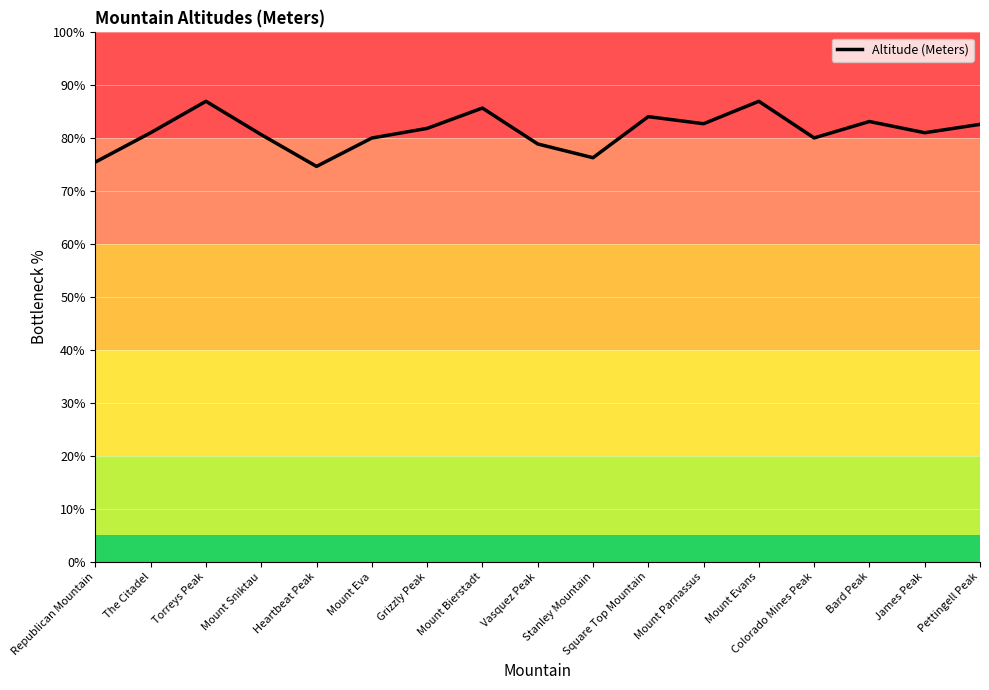

What is the maximum value shown in the chart?

87.0